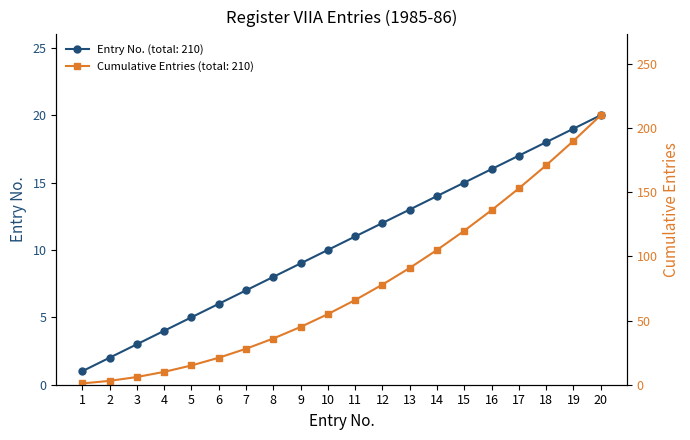

What is the average value?

10